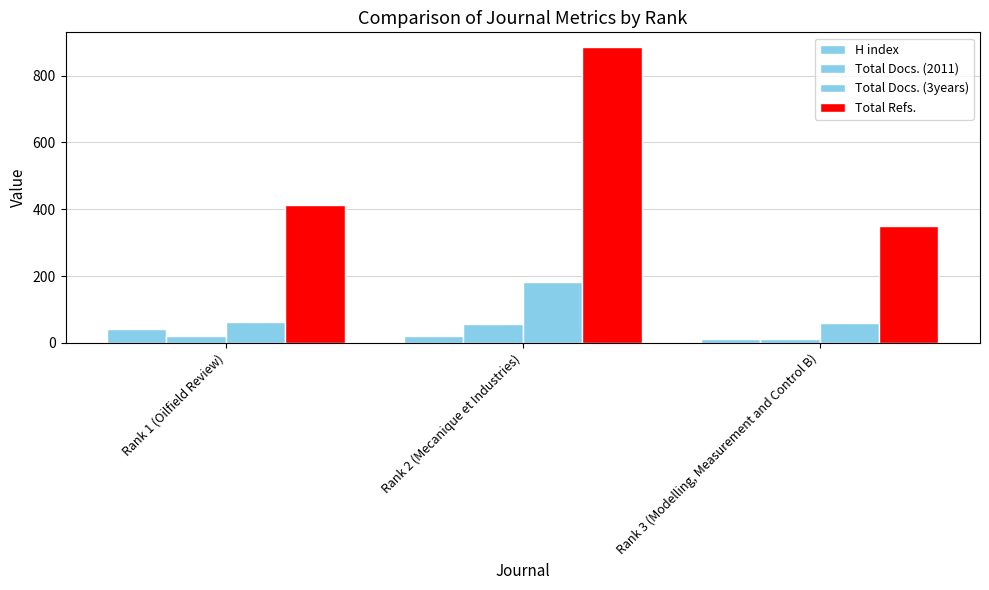

How many bars are there in each group?

4